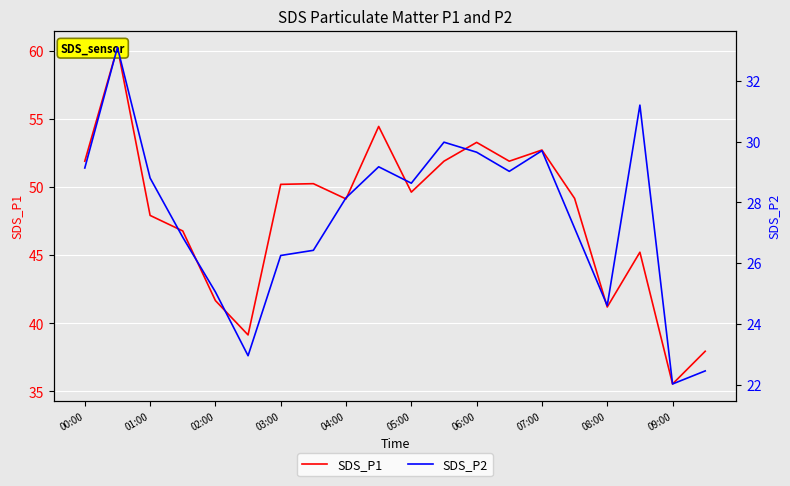

Reading left to right, transcribe all the data shown in this chart.

SDS_P1: 51.9	60.2	47.9	46.8	41.7	39.1	50.2	50.2	49.1	54.5	49.6	51.9	53.3	51.9	52.7	49.2	41.2	45.2	35.5	38.0
SDS_P2: 29.1	33.1	28.8	26.9	25.1	22.9	26.2	26.4	28.1	29.2	28.6	30.0	29.6	29.0	29.7	27.1	24.6	31.2	22.0	22.4